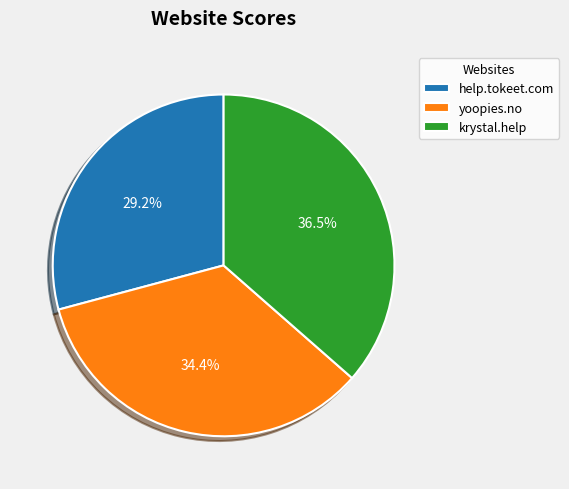

The krystal.help slice represents 30% of the pie. True or false?

False